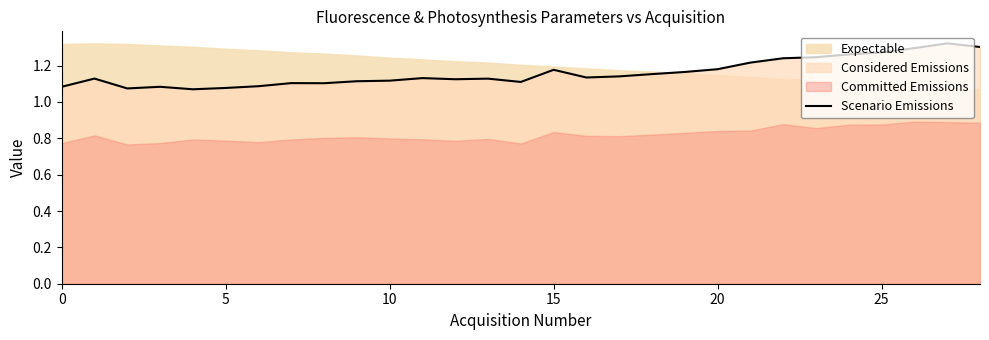

The chart shows a value of 1.6 at 13. True or false?

False